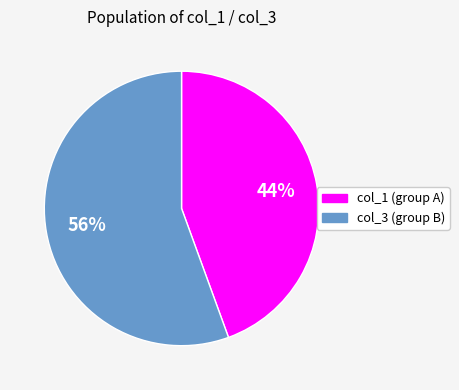

Is there any slice that represents more than half of the pie?

Yes